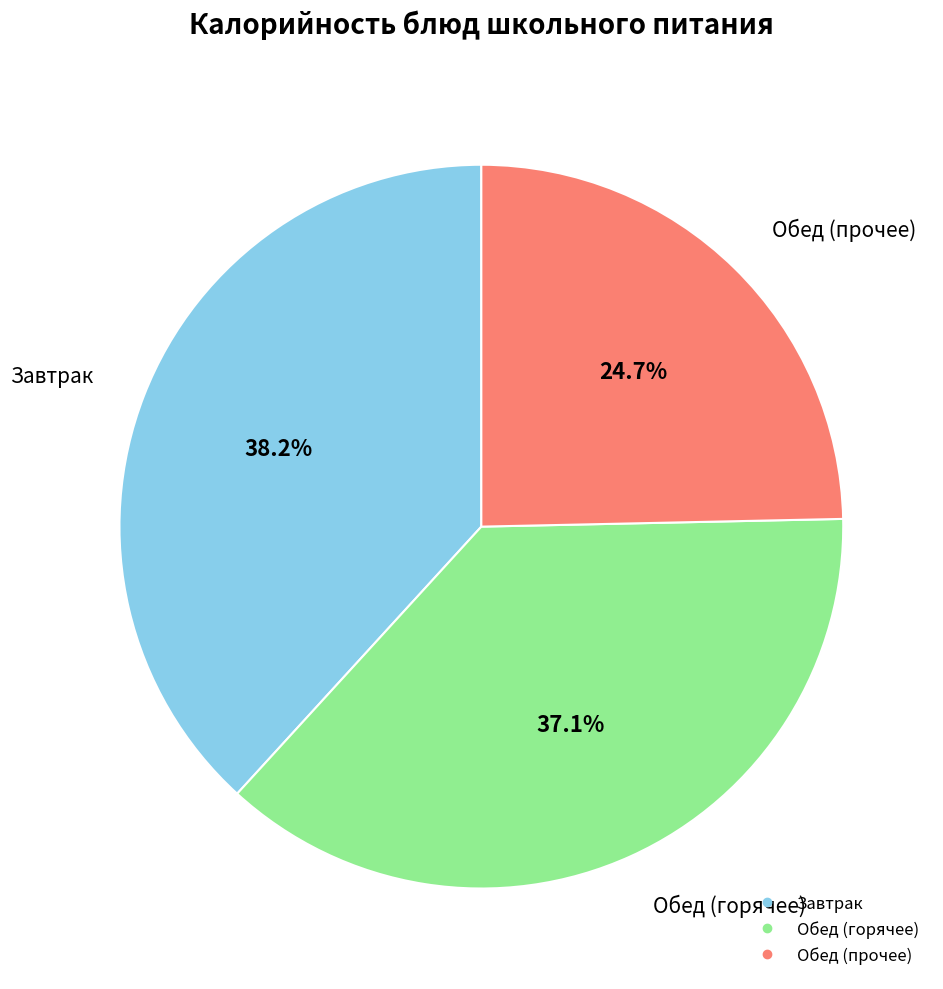

Is there a majority slice in this chart?

No